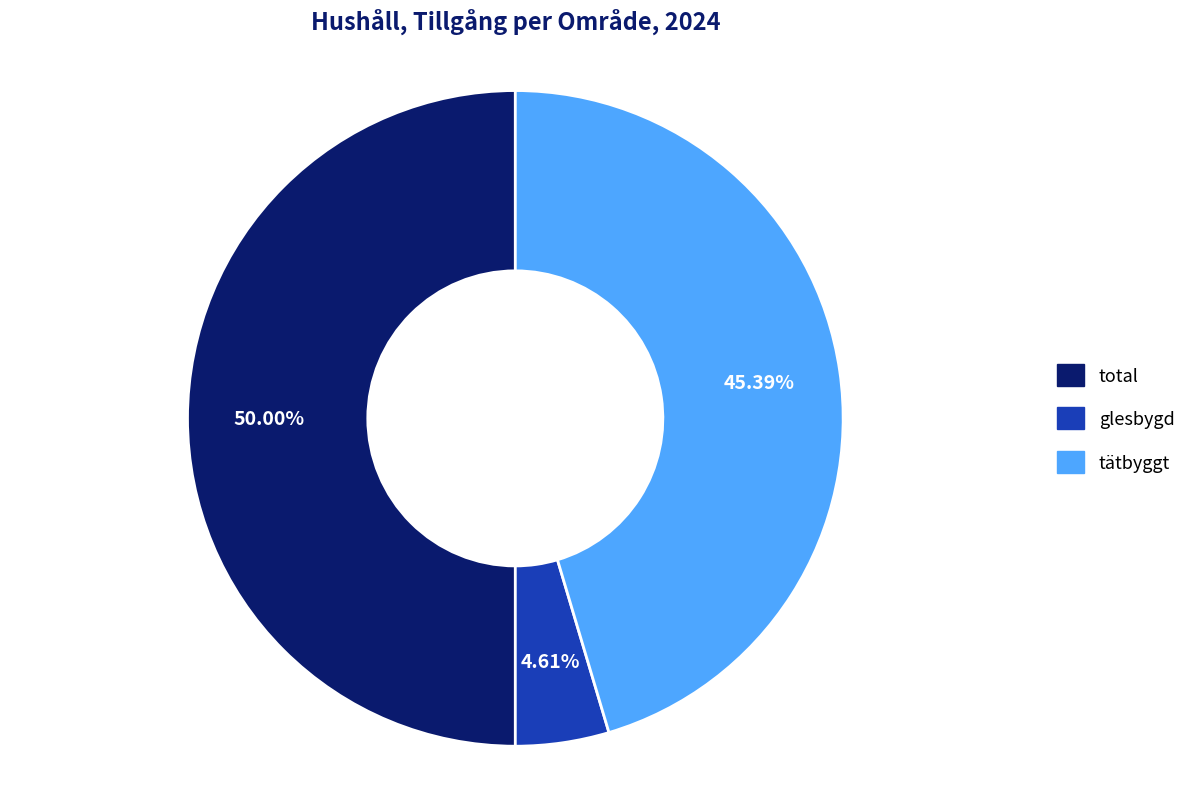

To the nearest percent, what is the difference between the largest and smallest slice percentages?

45%